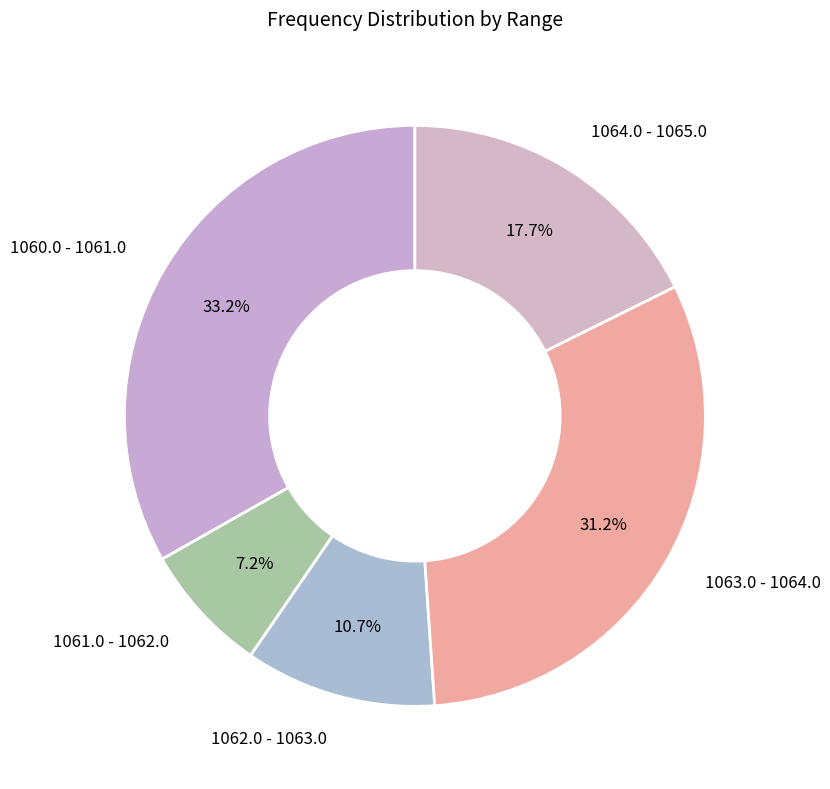

How many segments does this pie chart have?

5